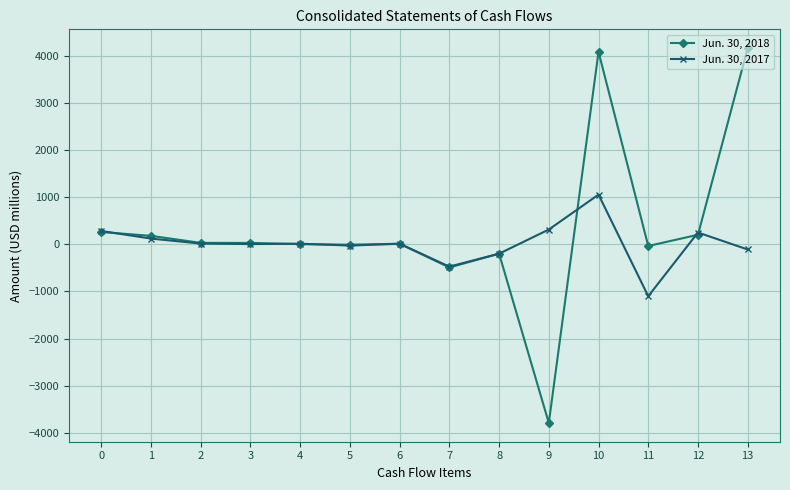

Which series has the largest total across all categories?

Jun. 30, 2018